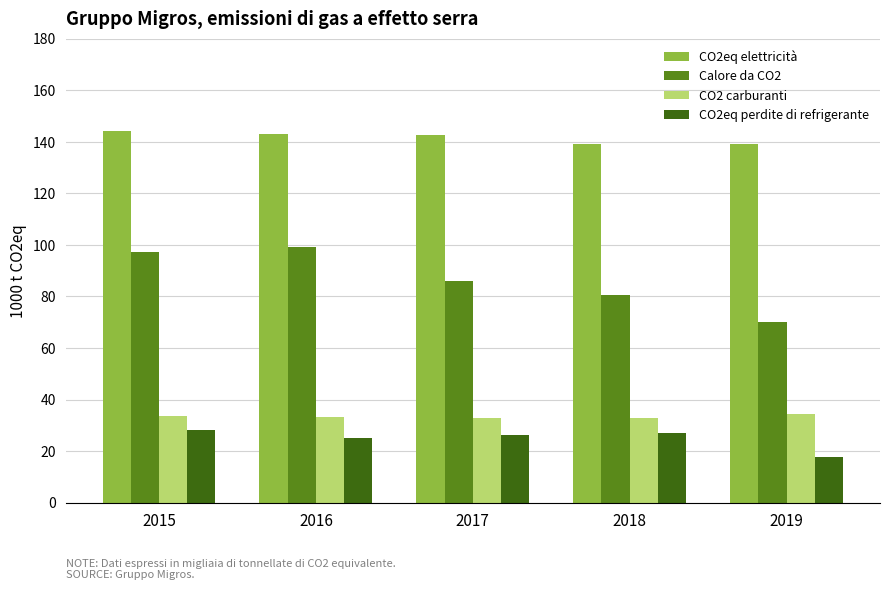

At 2019, list the series in order from smallest to largest.

CO2eq perdite di refrigerante, CO2 carburanti, Calore da CO2, CO2eq elettricità